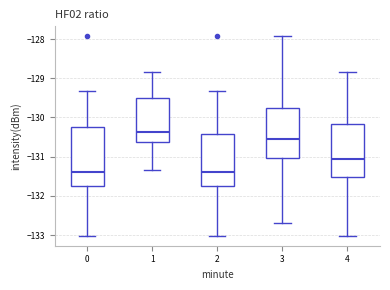

Reading left to right, transcribe this box plot: for each box, give where its median line is, the range the box spans, and where its two whiskers end, as read against the y-axis. The values are not printed on the chart, so give them approximately, as read against the axis.

0: median -131.4, box -131.8 to -130.2, whiskers -133.0 to -129.3
1: median -130.4, box -130.6 to -129.5, whiskers -131.4 to -128.8
2: median -131.4, box -131.8 to -130.4, whiskers -133.0 to -129.3
3: median -130.6, box -131.0 to -129.7, whiskers -132.7 to -127.9
4: median -131.1, box -131.5 to -130.2, whiskers -133.0 to -128.8